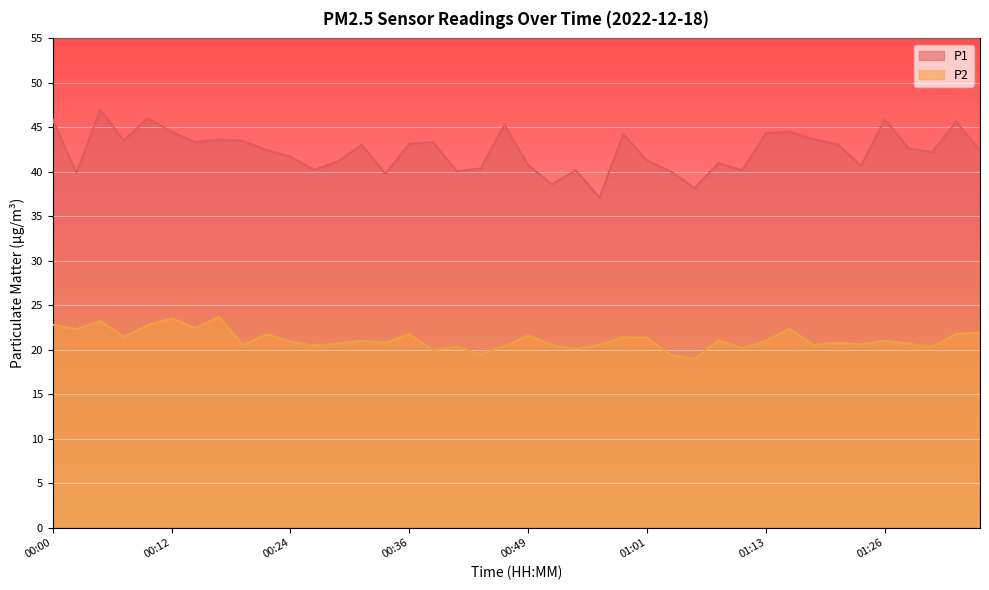

Where does the P1 series first go above 42?

00:00